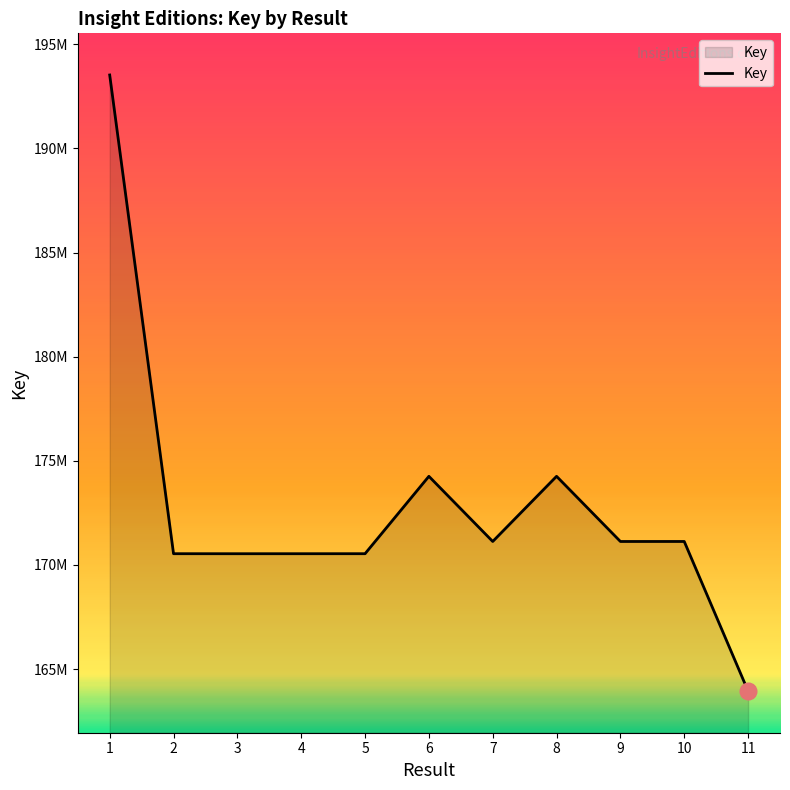

The chart shows a value of 102976407 at 6. True or false?

False